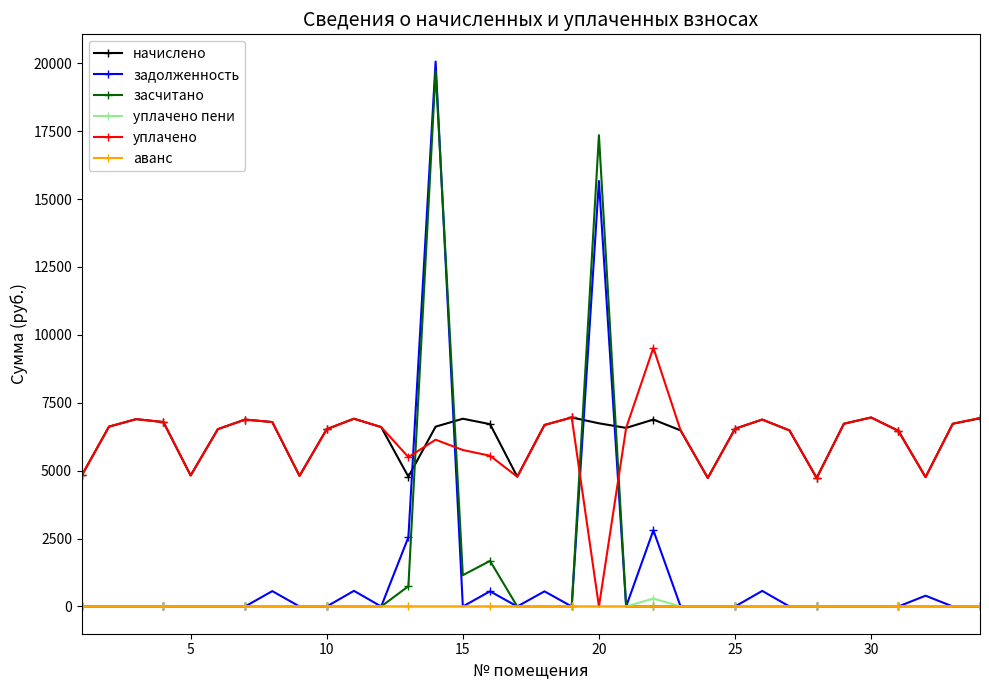

What is the value of the уплачено point at the 13th from the left?

5500.0